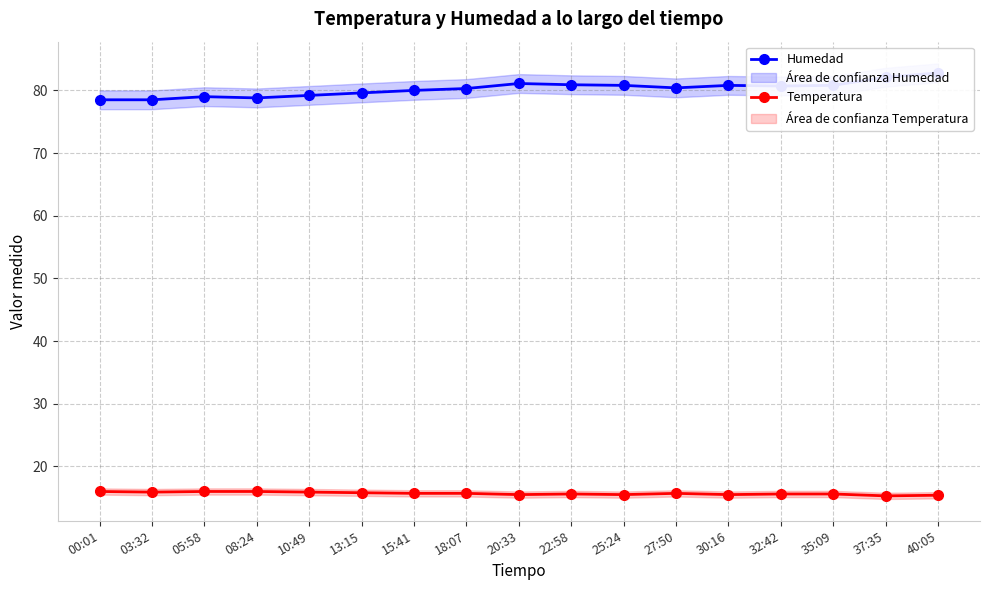

Reading right to left, list all the values displayed in this chart.

Humedad: 40:05=82.8	37:35=82.1	35:09=80.8	32:42=80.7	30:16=80.8	27:50=80.4	25:24=80.8	22:58=80.9	20:33=81.1	18:07=80.3	15:41=80.0	13:15=79.6	10:49=79.2	08:24=78.8	05:58=79.0	03:32=78.5	00:01=78.5
Temperatura: 40:05=15.4	37:35=15.3	35:09=15.6	32:42=15.6	30:16=15.5	27:50=15.7	25:24=15.5	22:58=15.6	20:33=15.5	18:07=15.7	15:41=15.7	13:15=15.8	10:49=15.9	08:24=16.0	05:58=16.0	03:32=15.9	00:01=16.0